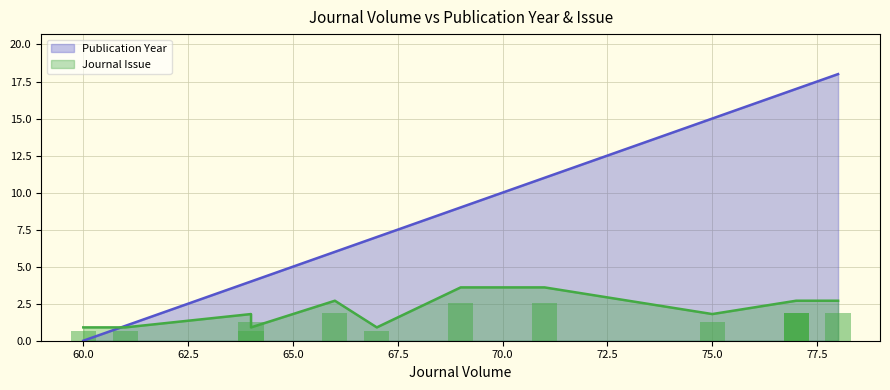

The value of Journal Issue at 61 is 0.4. True or false?

False